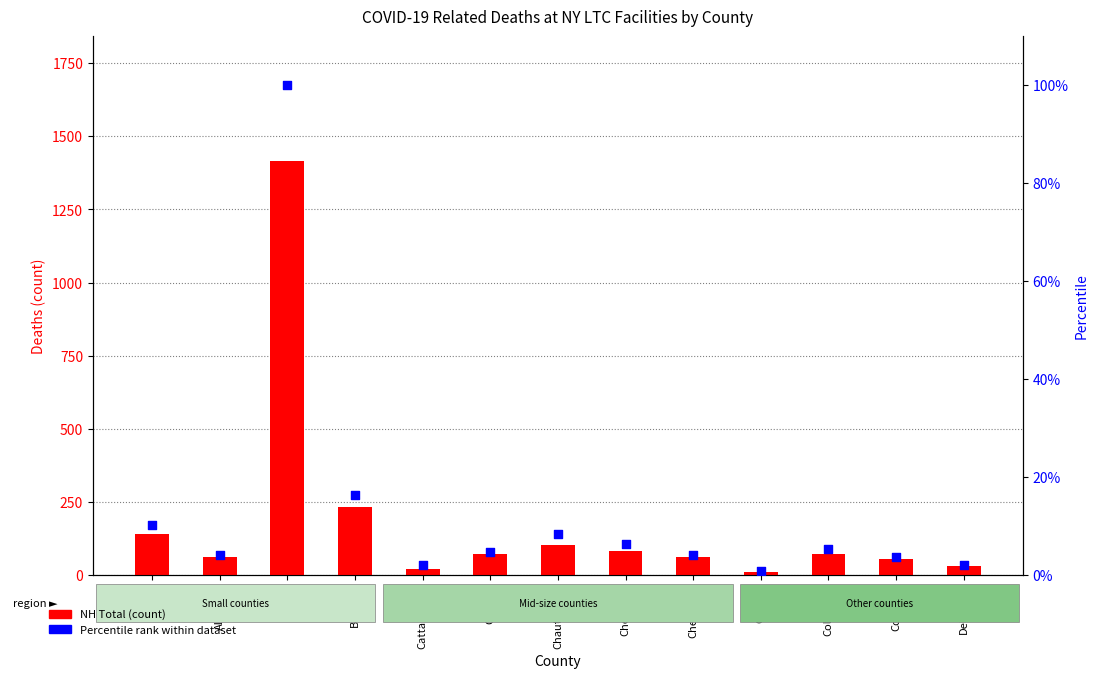

At which category is the sum across all series the highest?

Bronx